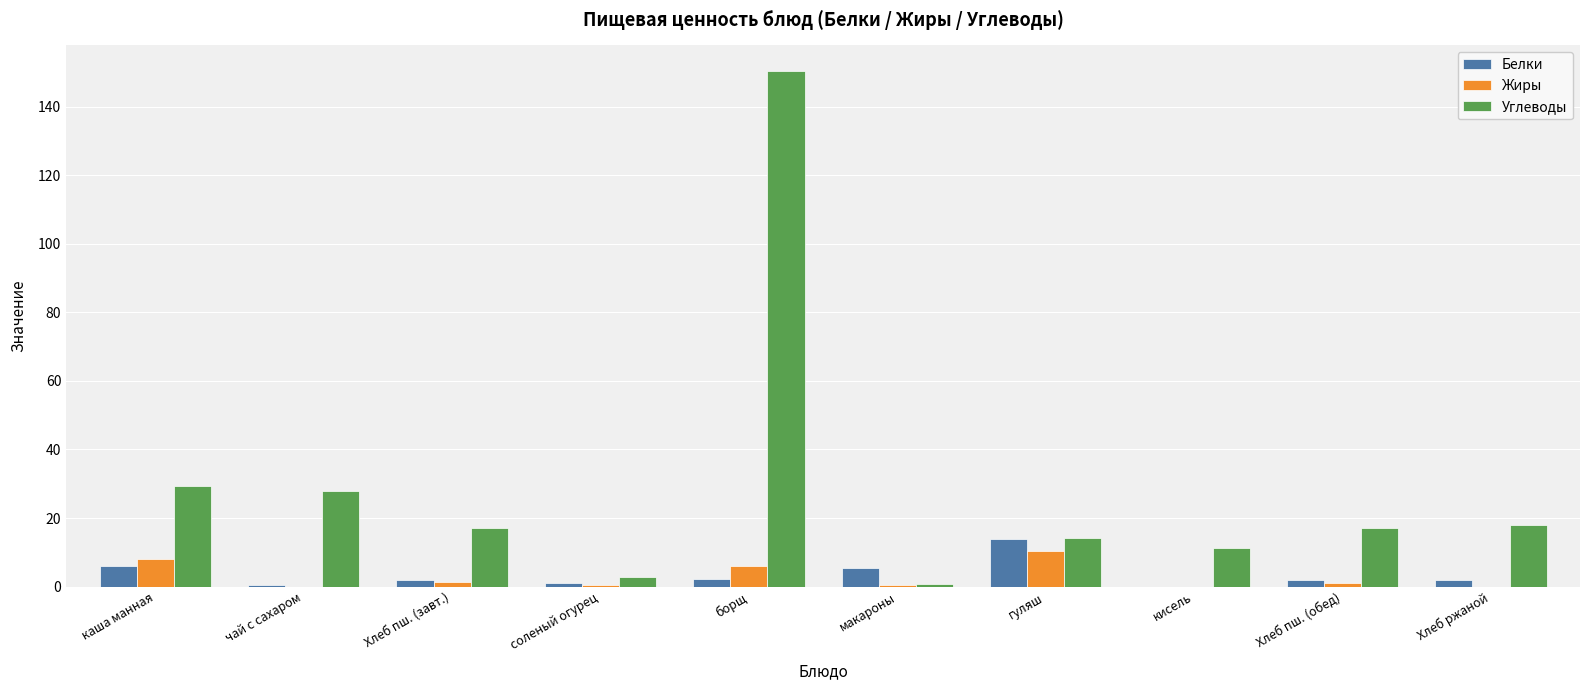

The Жиры series shows 14.6 at каша манная. True or false?

False